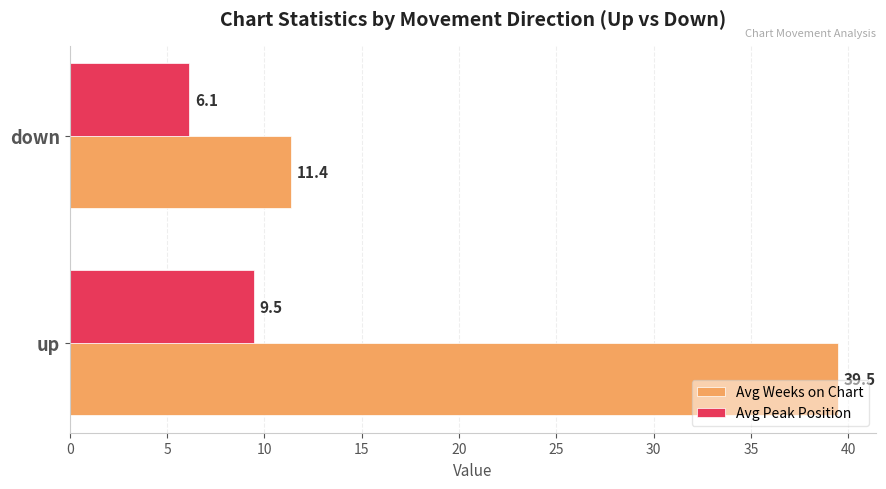

What is the smallest value displayed?

6.1